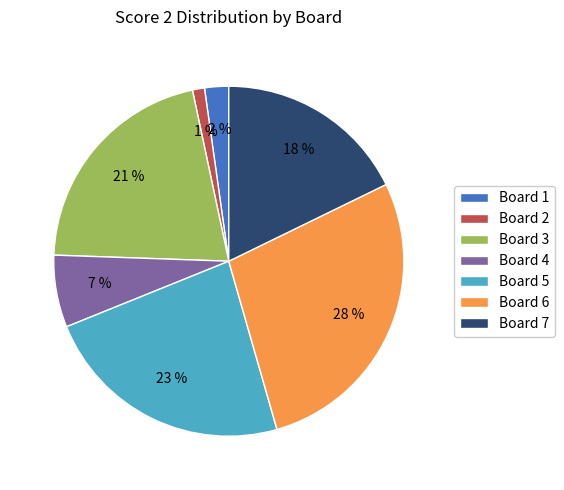

Rank the categories by value from highest to lowest.

Board 6, Board 5, Board 3, Board 7, Board 4, Board 1, Board 2